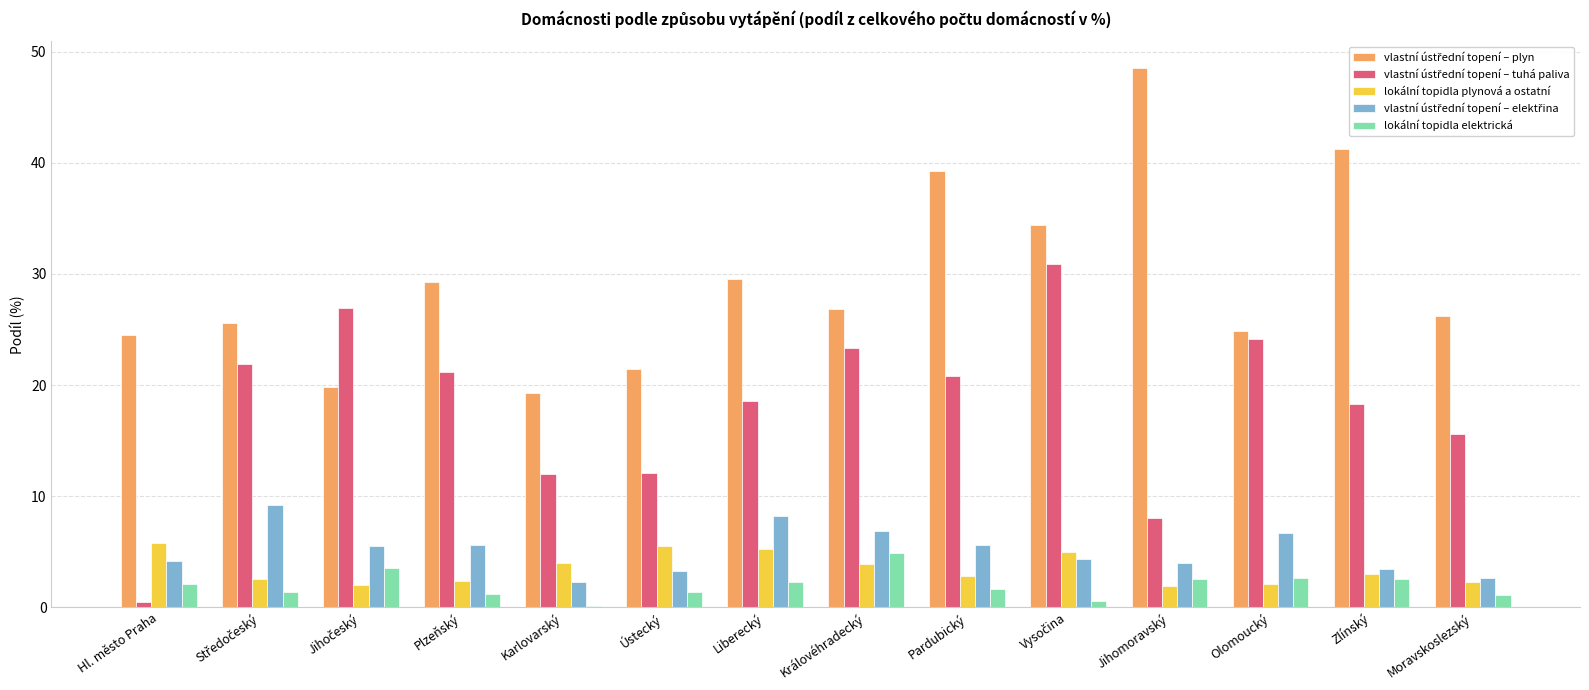

Is it true that lokální topidla elektrická equals 2.1 at Hl. město Praha?

True